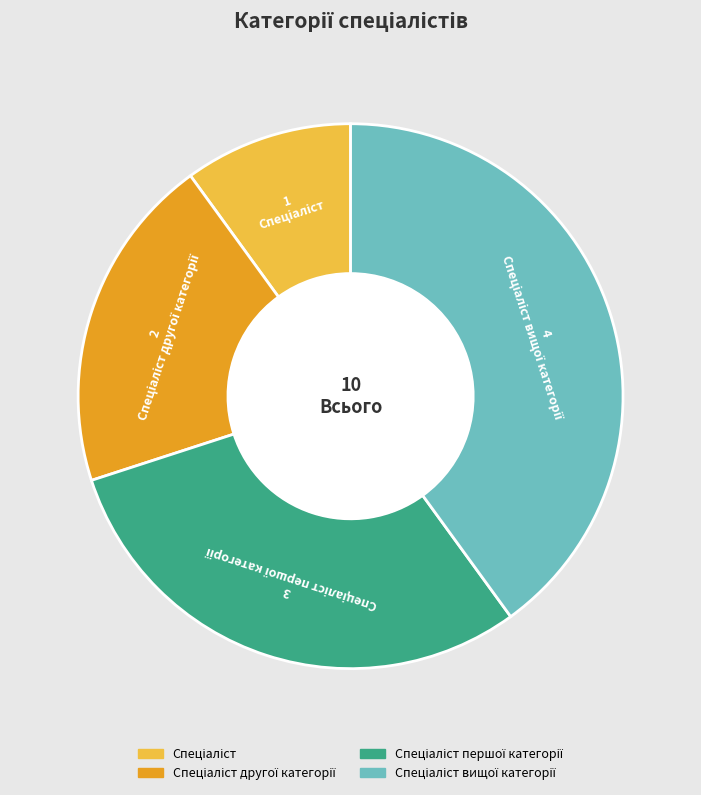

Does any single category account for the majority?

No